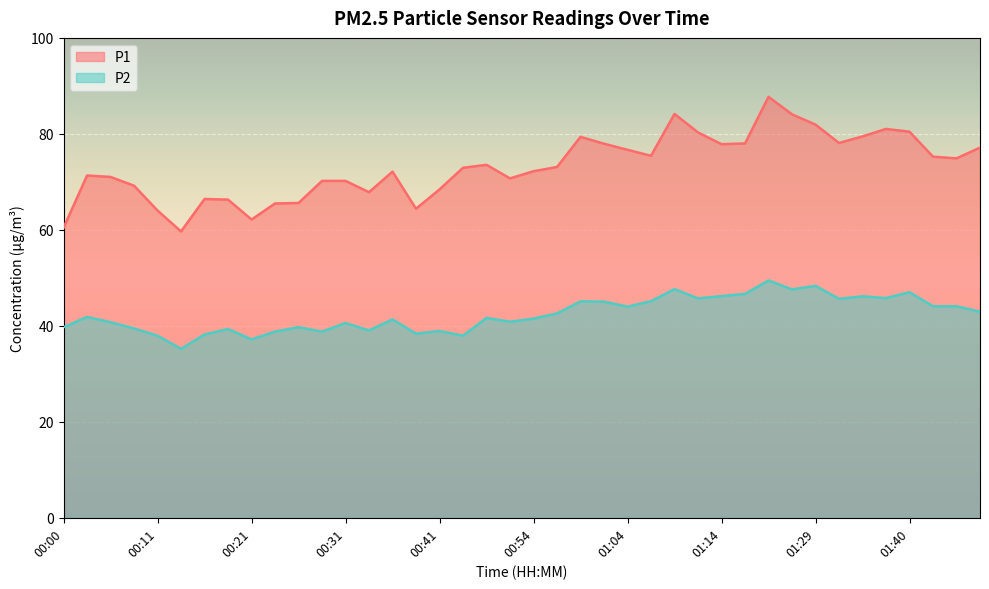

What is the difference between the maximum and minimum values in the P1 series?

28.0